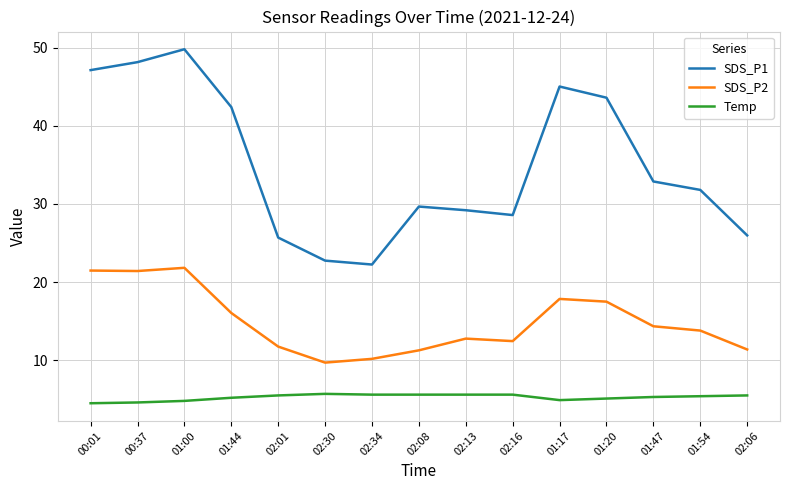

What is the difference between the maximum and minimum values in the Temp series?

1.2